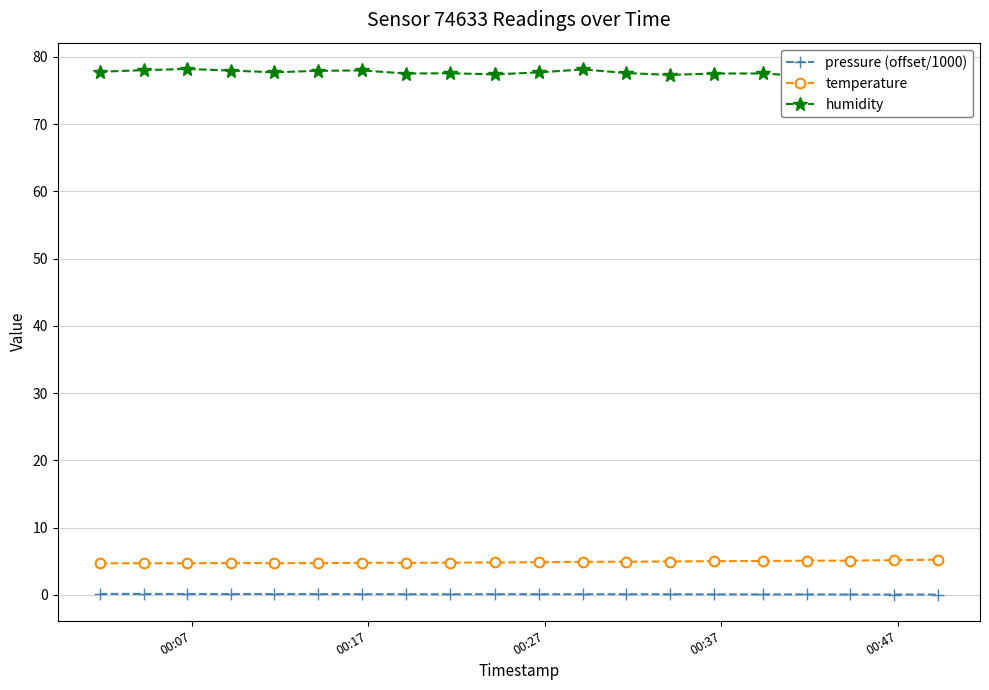

In humidity, how many points are higher than both neighbors (excluding endpoints)?

6